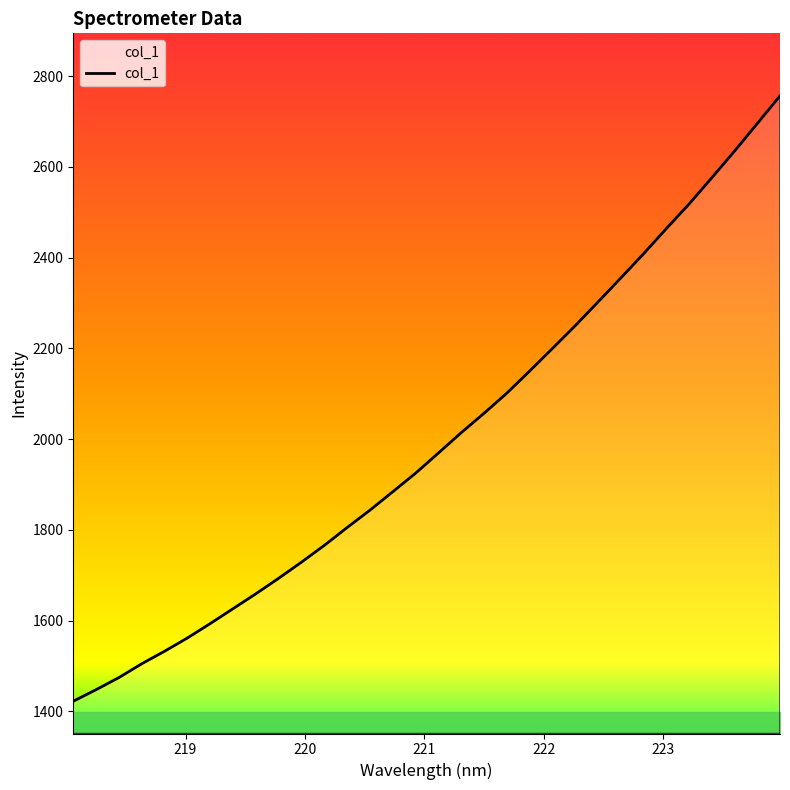

How many lines are shown in the chart?

1